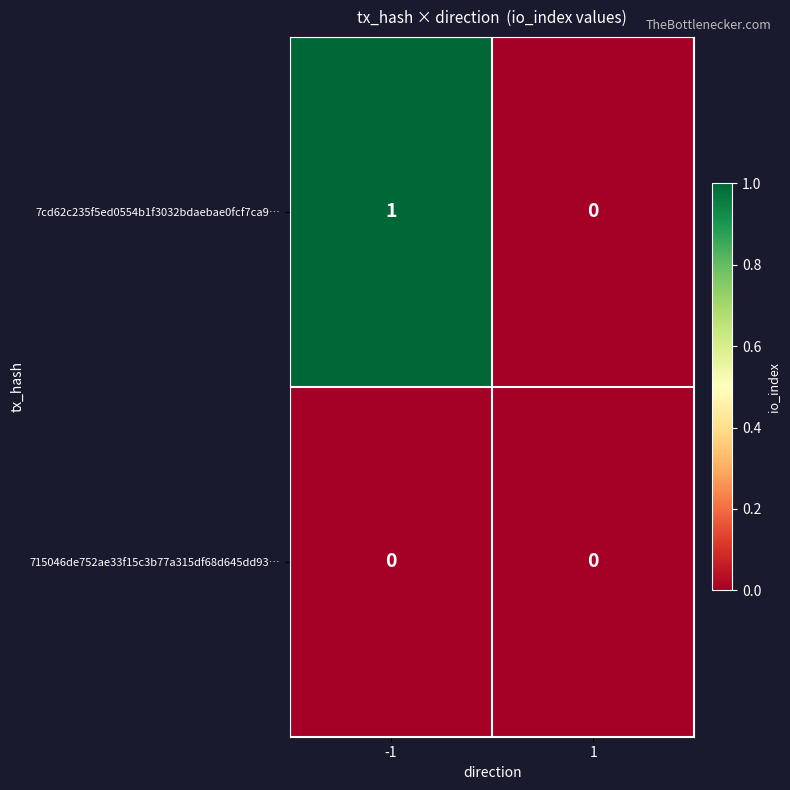

The value of 7cd62c235f5ed0554b1f3032bdaebae0fcf7ca9… at -1 is 2. True or false?

False